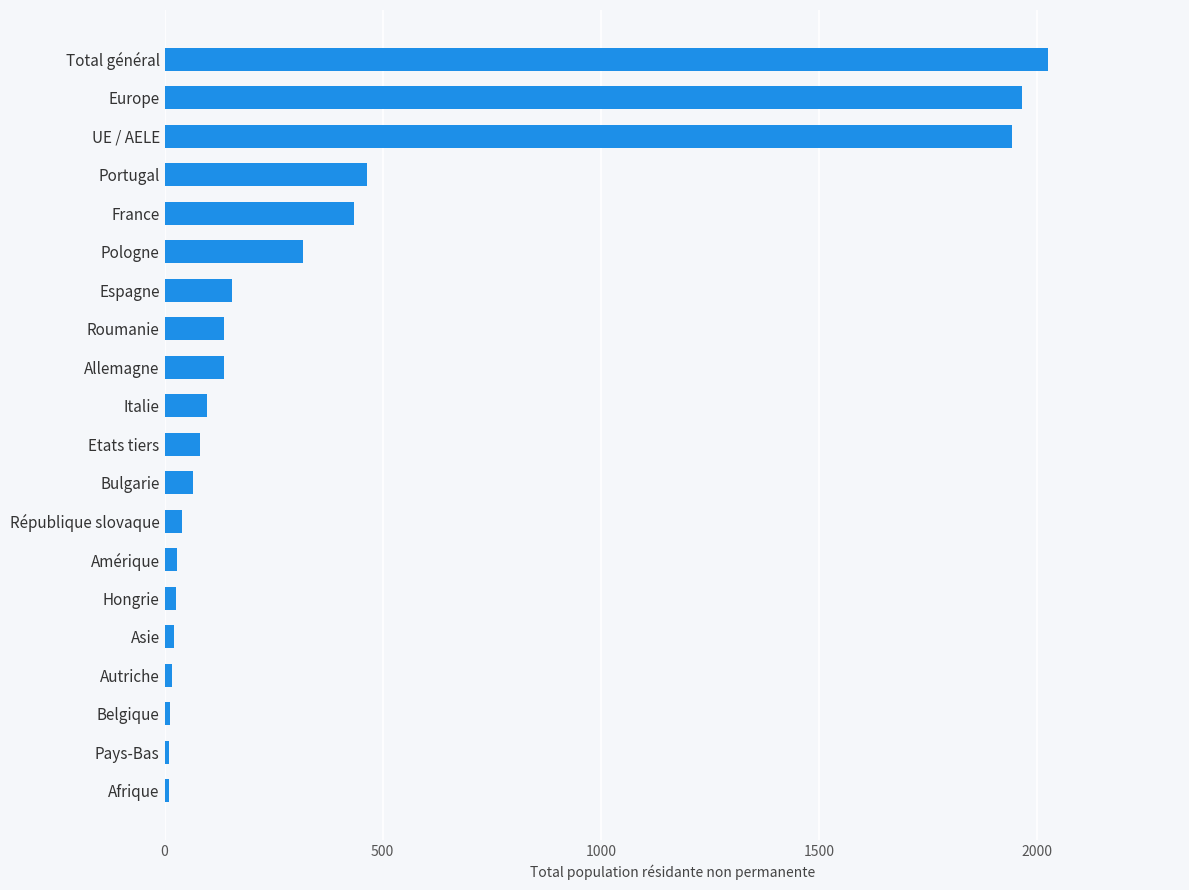

Which has a higher value, Total général or UE / AELE?

Total général